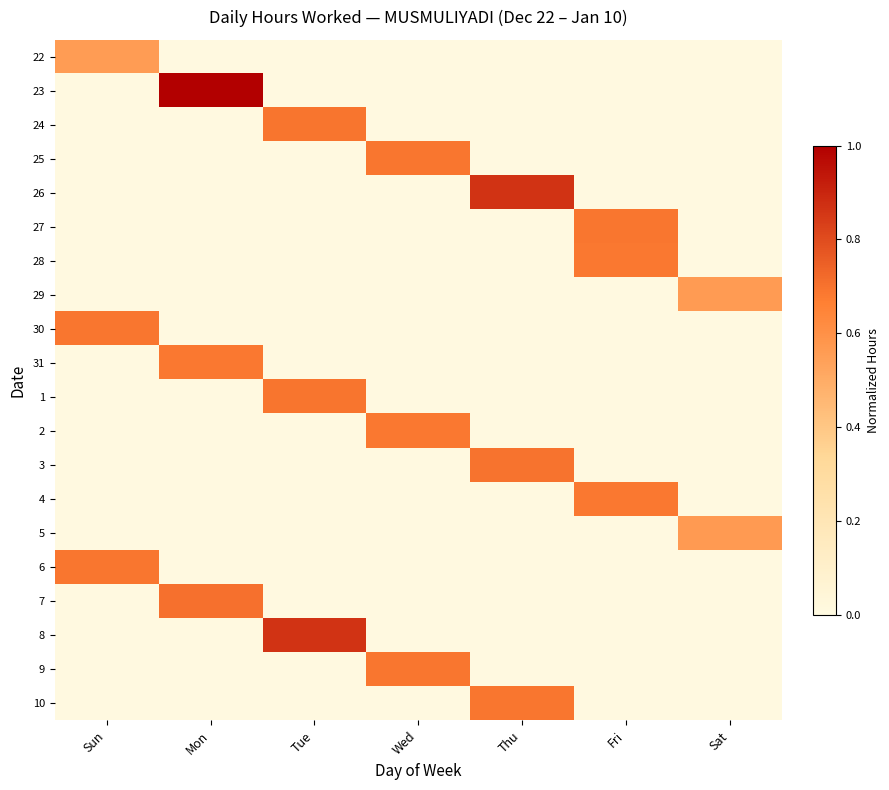

Reading right to left, list all the values displayed in this chart.

22: Sat=0.0	Fri=0.0	Thu=0.0	Wed=0.0	Tue=0.0	Mon=0.0	Sun=0.6
23: Sat=0.0	Fri=0.0	Thu=0.0	Wed=0.0	Tue=0.0	Mon=1.0	Sun=0.0
24: Sat=0.0	Fri=0.0	Thu=0.0	Wed=0.0	Tue=0.7	Mon=0.0	Sun=0.0
25: Sat=0.0	Fri=0.0	Thu=0.0	Wed=0.7	Tue=0.0	Mon=0.0	Sun=0.0
26: Sat=0.0	Fri=0.0	Thu=0.9	Wed=0.0	Tue=0.0	Mon=0.0	Sun=0.0
27: Sat=0.0	Fri=0.7	Thu=0.0	Wed=0.0	Tue=0.0	Mon=0.0	Sun=0.0
28: Sat=0.0	Fri=0.7	Thu=0.0	Wed=0.0	Tue=0.0	Mon=0.0	Sun=0.0
29: Sat=0.6	Fri=0.0	Thu=0.0	Wed=0.0	Tue=0.0	Mon=0.0	Sun=0.0
30: Sat=0.0	Fri=0.0	Thu=0.0	Wed=0.0	Tue=0.0	Mon=0.0	Sun=0.7
31: Sat=0.0	Fri=0.0	Thu=0.0	Wed=0.0	Tue=0.0	Mon=0.7	Sun=0.0
1: Sat=0.0	Fri=0.0	Thu=0.0	Wed=0.0	Tue=0.7	Mon=0.0	Sun=0.0
2: Sat=0.0	Fri=0.0	Thu=0.0	Wed=0.7	Tue=0.0	Mon=0.0	Sun=0.0
3: Sat=0.0	Fri=0.0	Thu=0.7	Wed=0.0	Tue=0.0	Mon=0.0	Sun=0.0
4: Sat=0.0	Fri=0.7	Thu=0.0	Wed=0.0	Tue=0.0	Mon=0.0	Sun=0.0
5: Sat=0.6	Fri=0.0	Thu=0.0	Wed=0.0	Tue=0.0	Mon=0.0	Sun=0.0
6: Sat=0.0	Fri=0.0	Thu=0.0	Wed=0.0	Tue=0.0	Mon=0.0	Sun=0.7
7: Sat=0.0	Fri=0.0	Thu=0.0	Wed=0.0	Tue=0.0	Mon=0.7	Sun=0.0
8: Sat=0.0	Fri=0.0	Thu=0.0	Wed=0.0	Tue=0.9	Mon=0.0	Sun=0.0
9: Sat=0.0	Fri=0.0	Thu=0.0	Wed=0.7	Tue=0.0	Mon=0.0	Sun=0.0
10: Sat=0.0	Fri=0.0	Thu=0.7	Wed=0.0	Tue=0.0	Mon=0.0	Sun=0.0